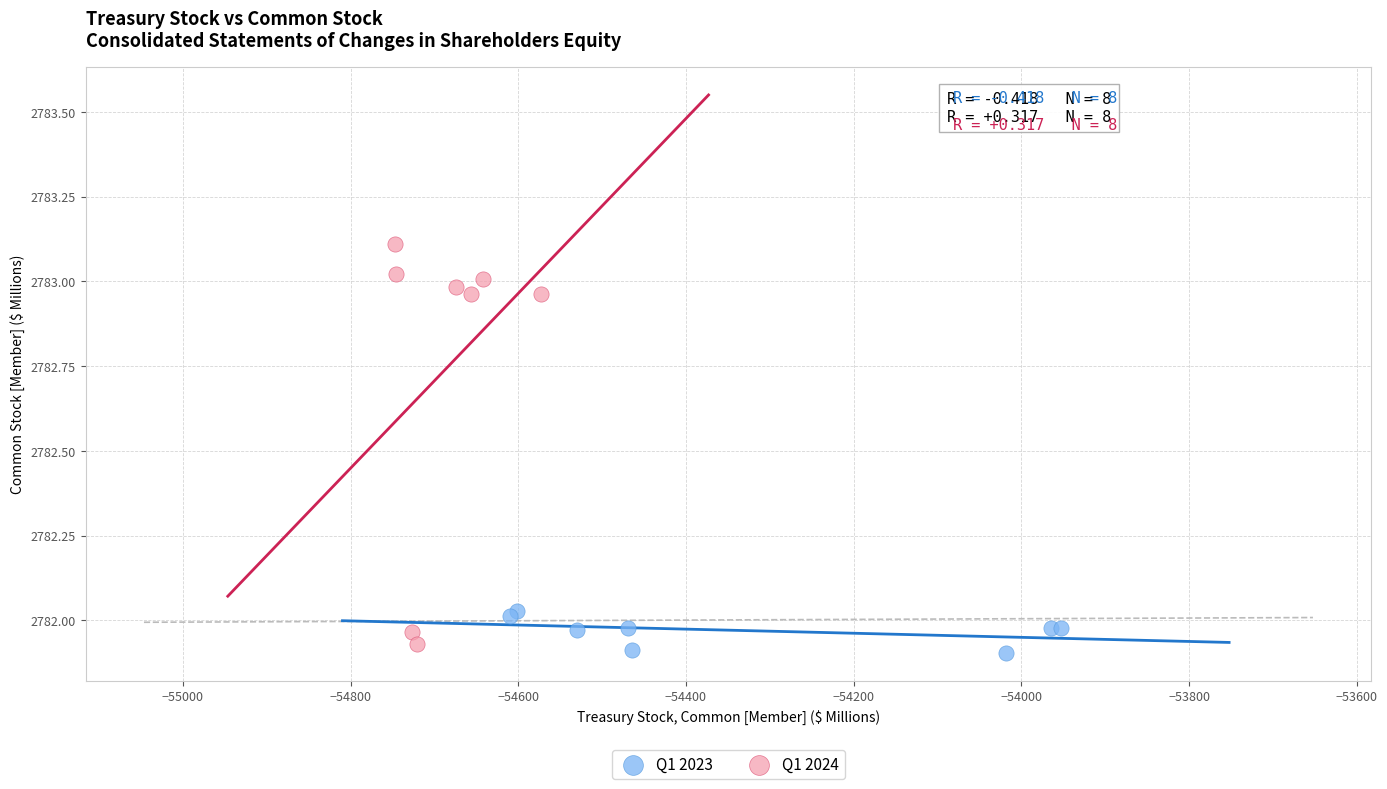

Which series has the largest Y range (max minus min)?

Q1 2024